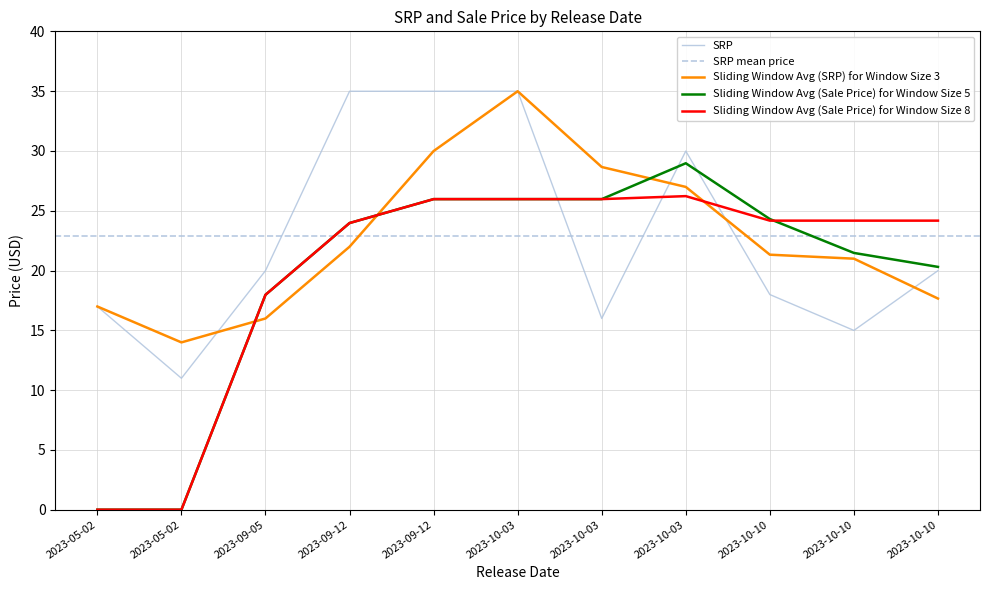

What is the sum of all SRP values?

251.9